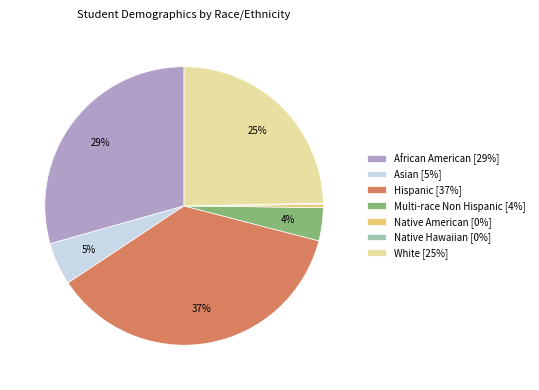

To the nearest percent, what is the difference between the largest and smallest slice percentages?

37%